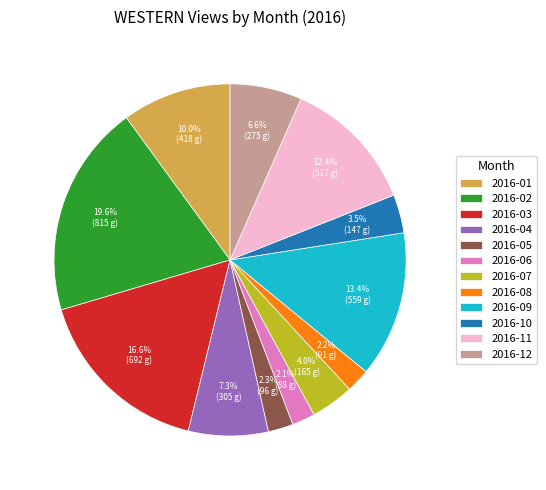

Does any single category account for the majority?

No